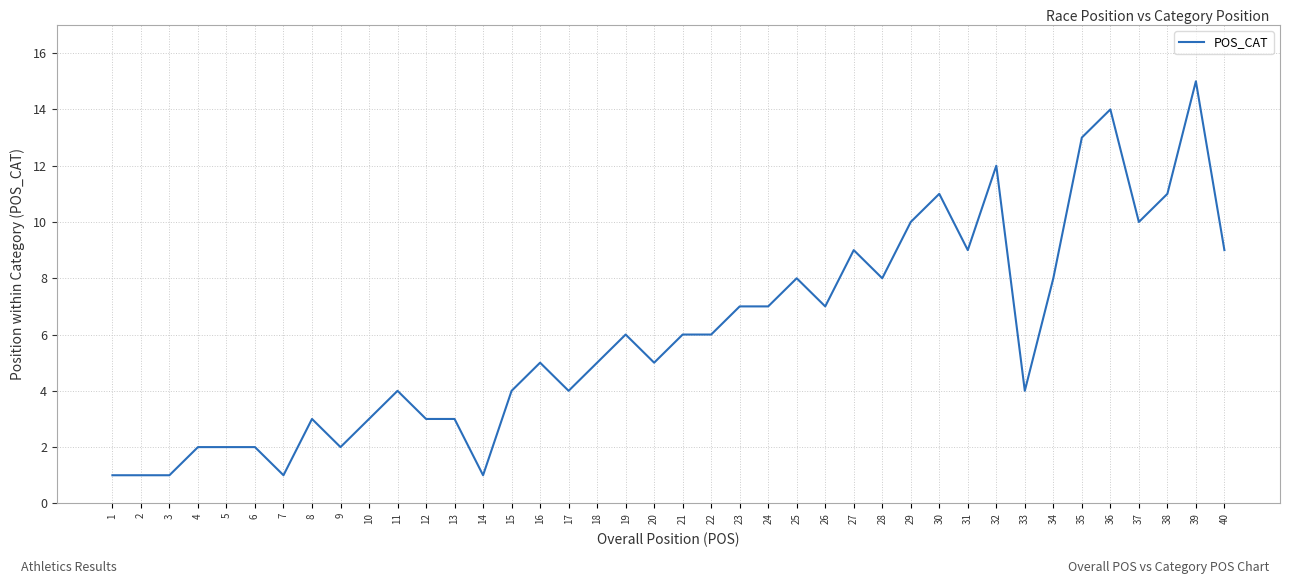

What is the difference between the maximum and minimum values?

14